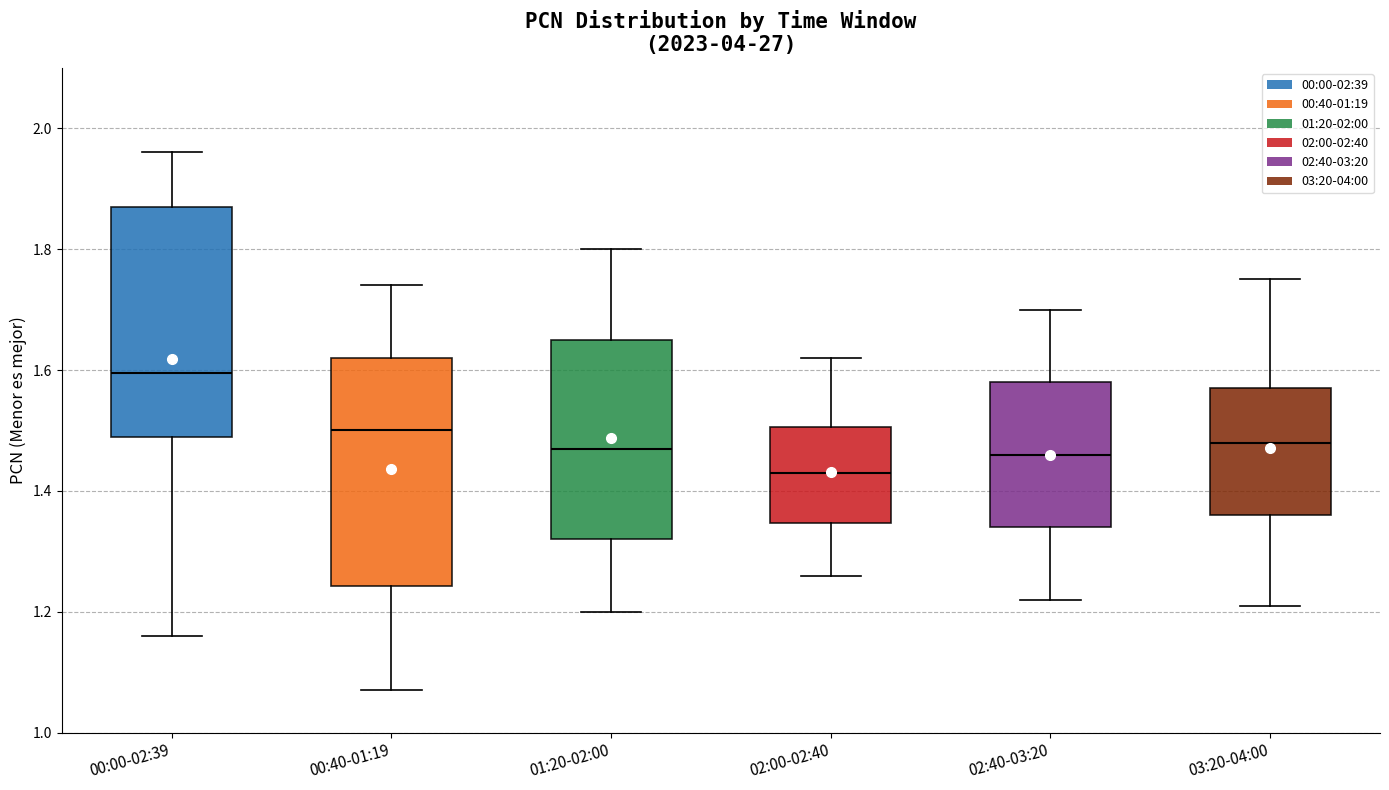

Reading left to right, read every box against the y-axis: the position of its median line, the range the box covers, and the ends of its whiskers. The values are not printed on the chart, so give them approximately, as read against the axis.

00:00-02:39: median 1.60, box 1.50 to 1.88, whiskers 1.16 to 1.96
00:40-01:19: median 1.50, box 1.24 to 1.62, whiskers 1.08 to 1.74
01:20-02:00: median 1.48, box 1.32 to 1.66, whiskers 1.20 to 1.80
02:00-02:40: median 1.44, box 1.34 to 1.50, whiskers 1.26 to 1.62
02:40-03:20: median 1.46, box 1.34 to 1.58, whiskers 1.22 to 1.70
03:20-04:00: median 1.48, box 1.36 to 1.58, whiskers 1.22 to 1.76